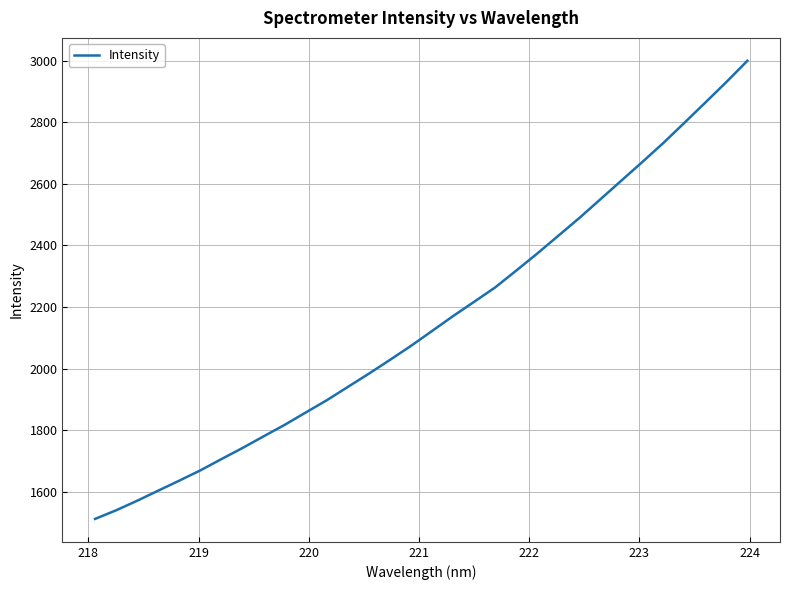

What is the maximum value shown in the chart?

2999.4